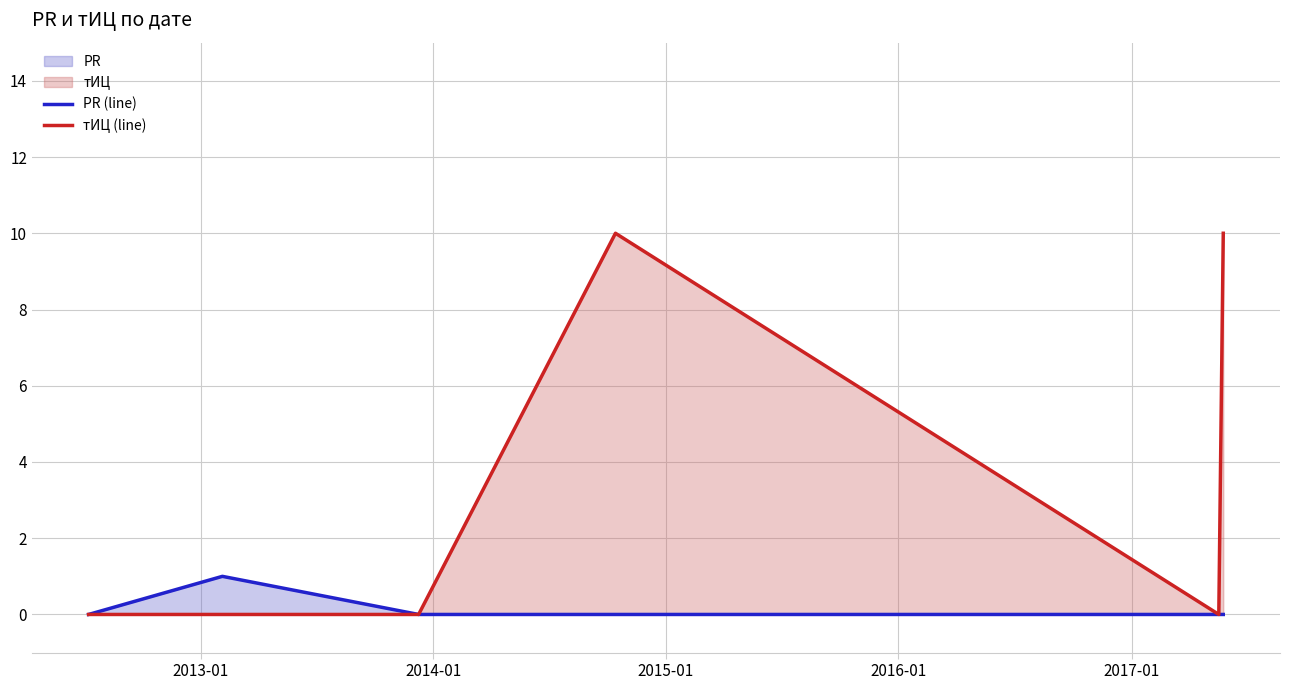

List the series in order of their peak value, lowest first.

PR (line), тИЦ (line)